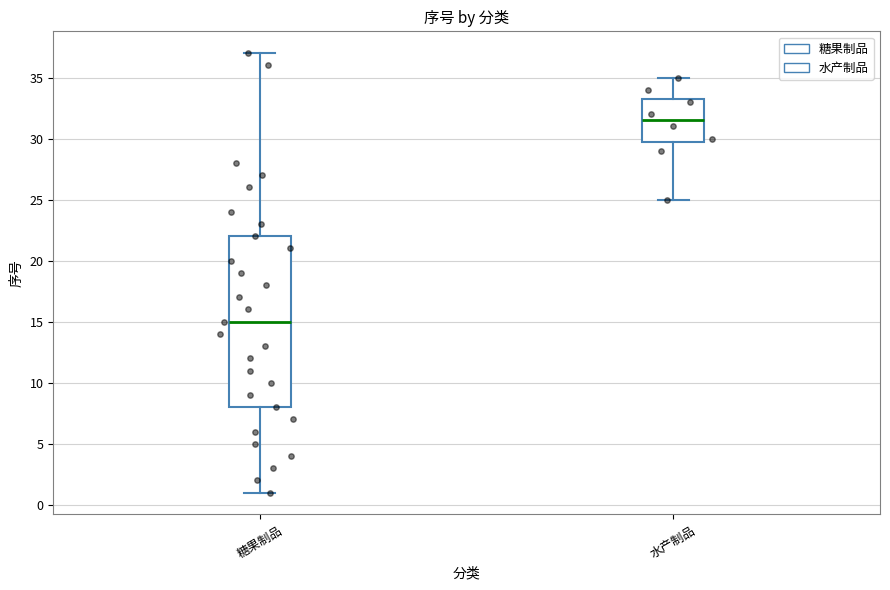

Which box's median line is the highest?

水产制品